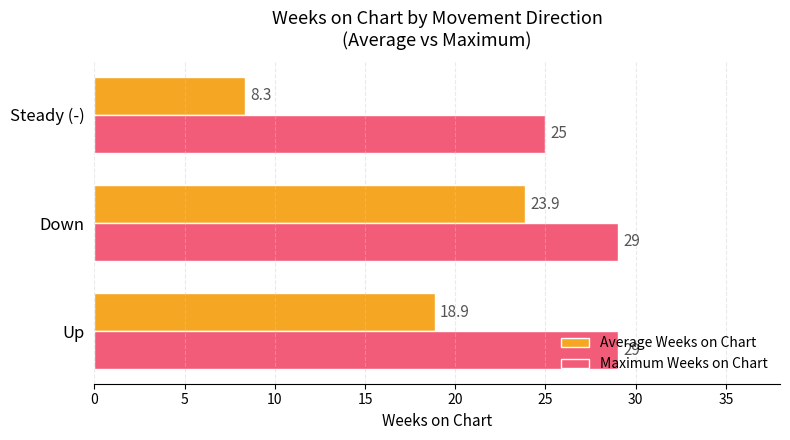

Is it true that Average Weeks on Chart equals 18.9 at Up?

True